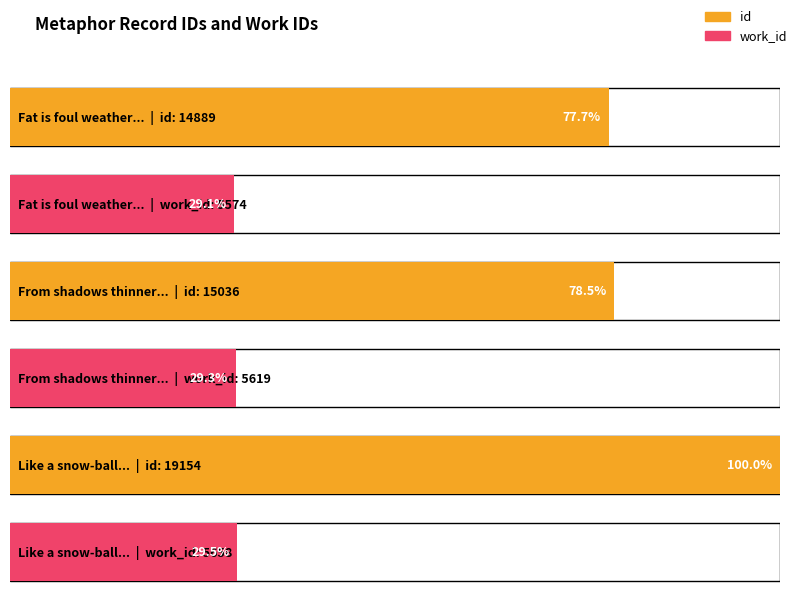

At which label is work_id closest to 5616?

From shadows thinner